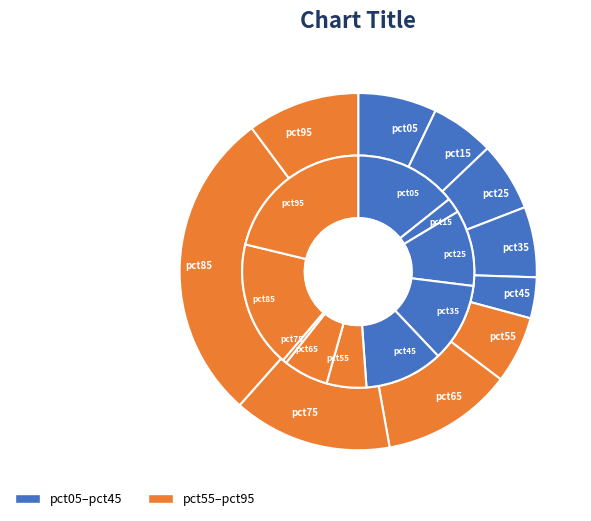

To the nearest percent, what portion does 4 represent?

11%